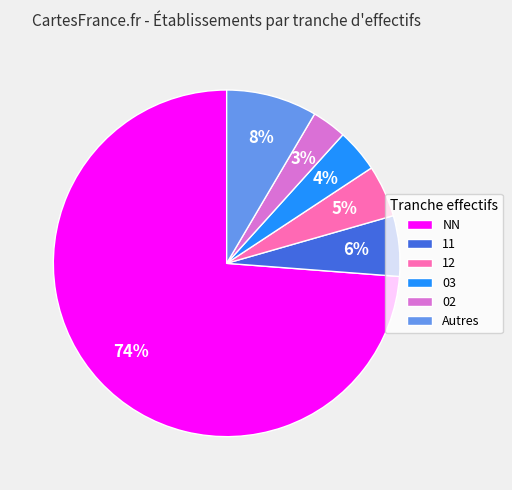

The 02 slice represents 3% of the pie. True or false?

True